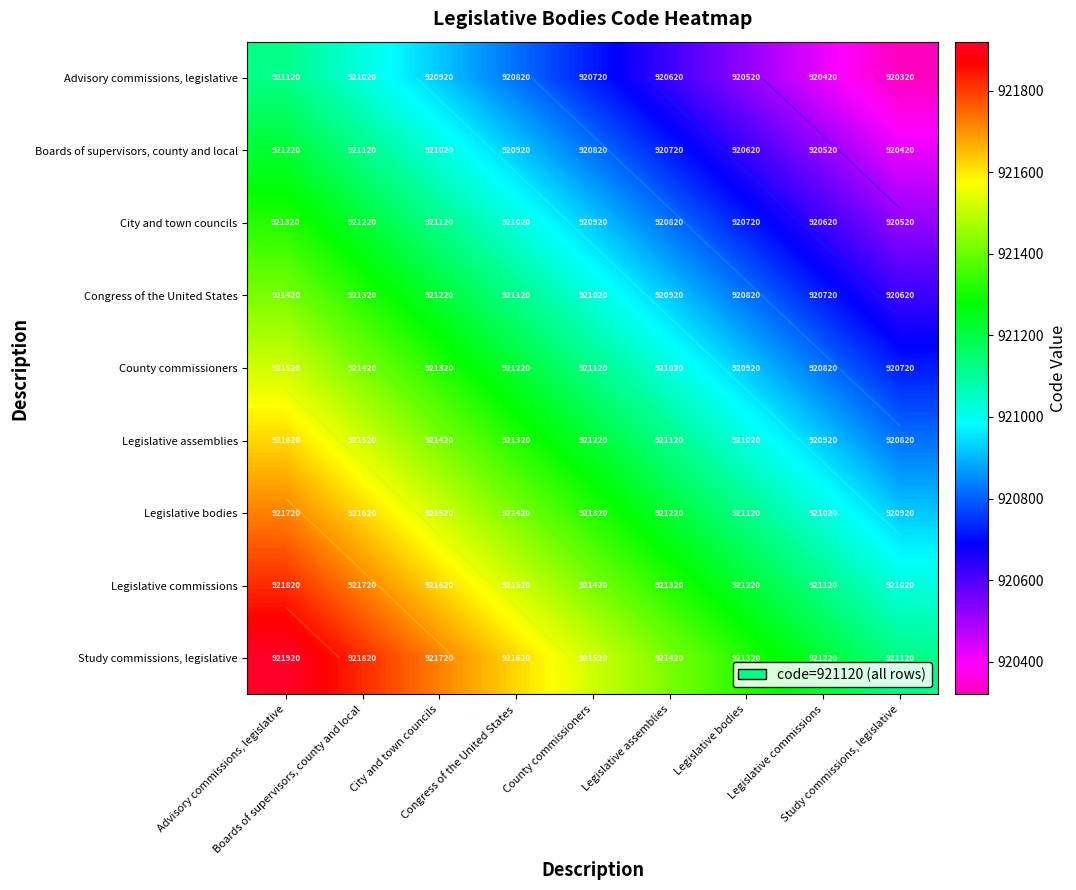

Is it true that Legislative commissions equals 921520 at Congress of the United States?

True